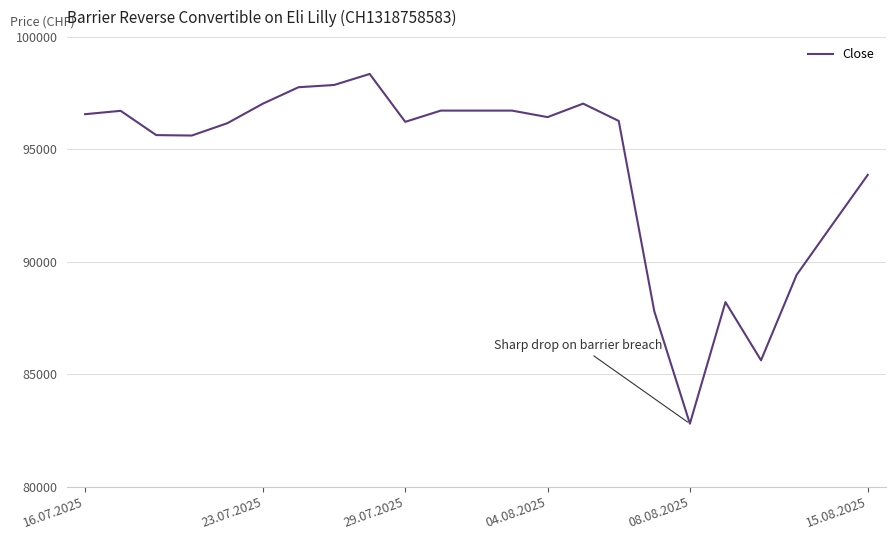

How many values are below 96270?

11